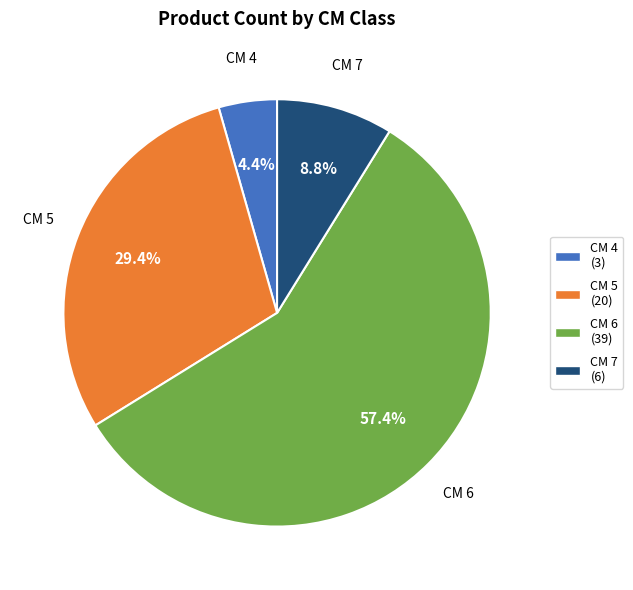

Rank the categories by value from highest to lowest.

CM 6 (39), CM 5 (20), CM 7 (6), CM 4 (3)